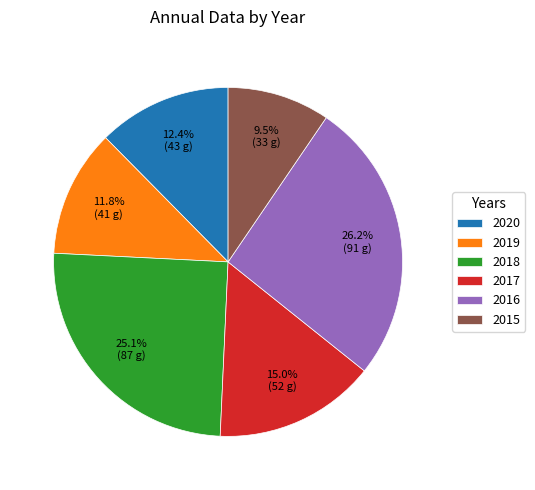

What is the ratio of the value at 2019 to the value at 2017?

0.8